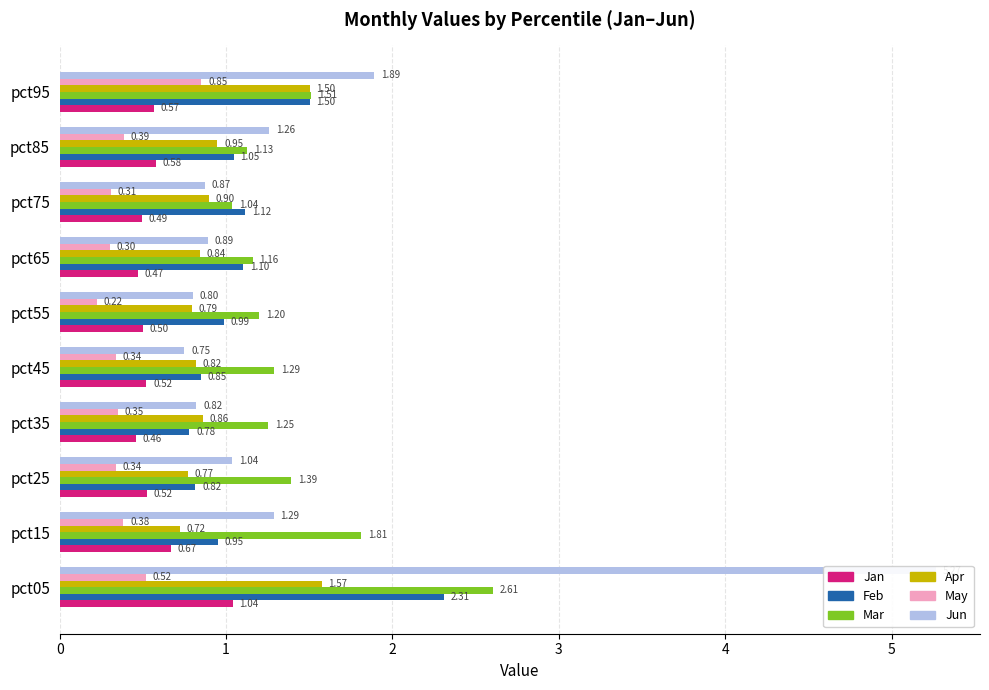

Between pct25 and pct55, which series saw the biggest shift?

Jun